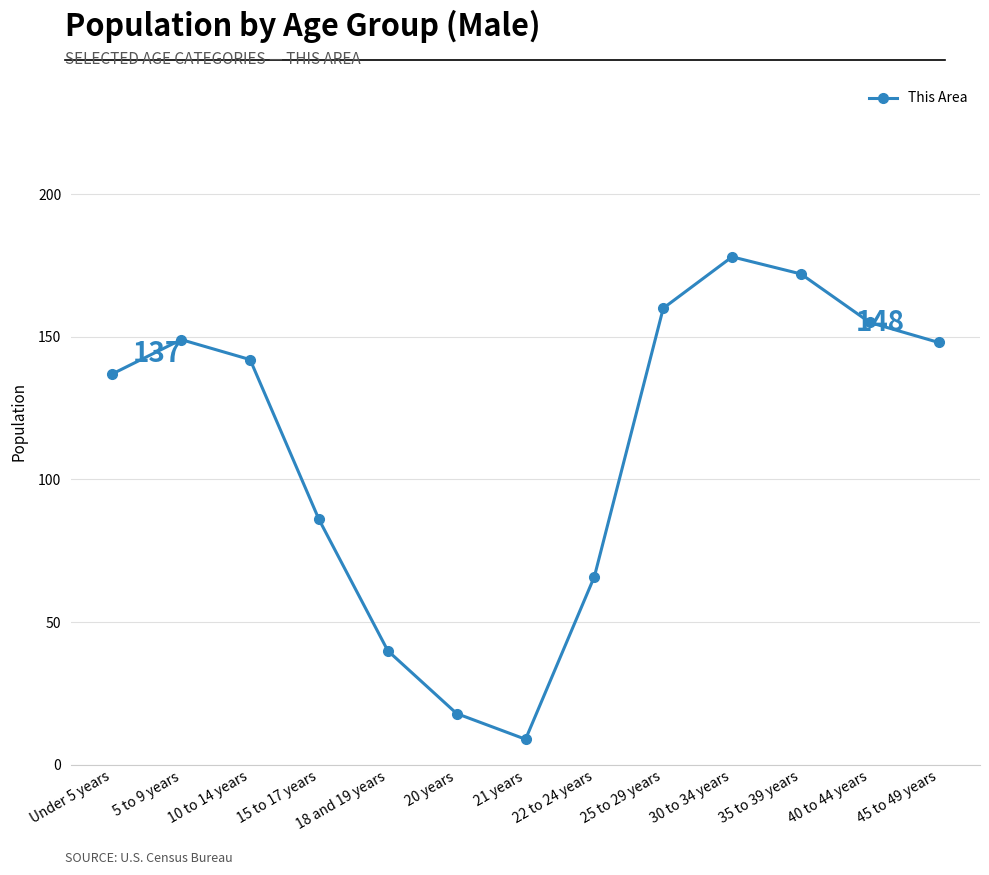

What is the label of the 11th point from the left?

35 to 39 years